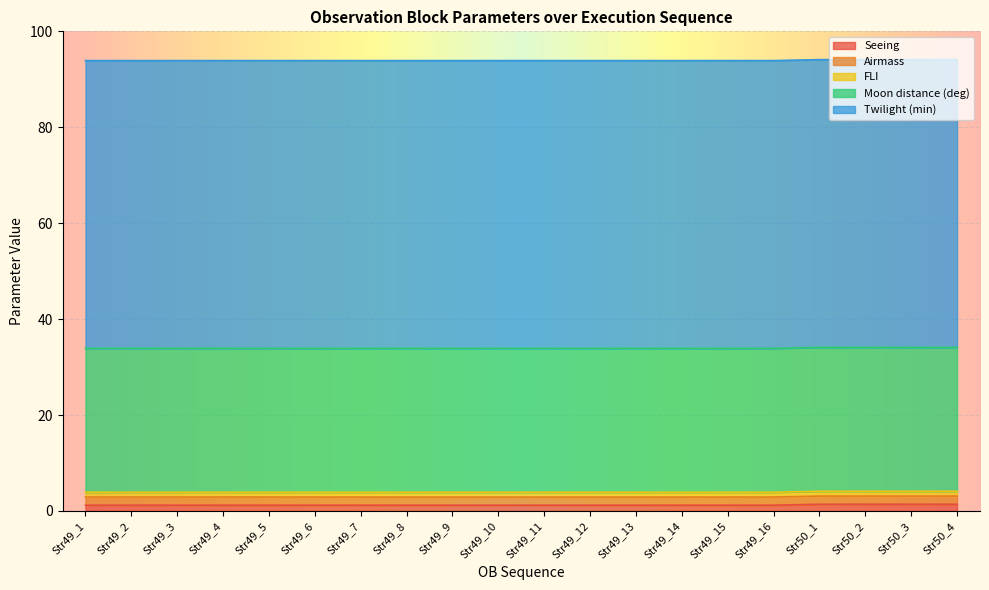

True or false: Seeing has a value of 1.2 at Str49_13.

True